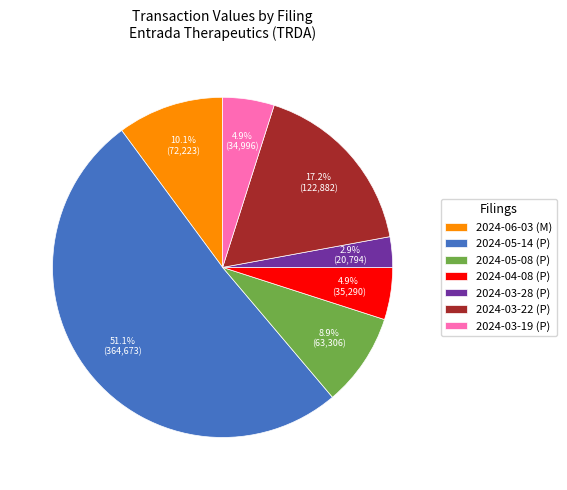

What percentage do 2024-04-08 (P) and 2024-03-22 (P) together represent?

22.1%